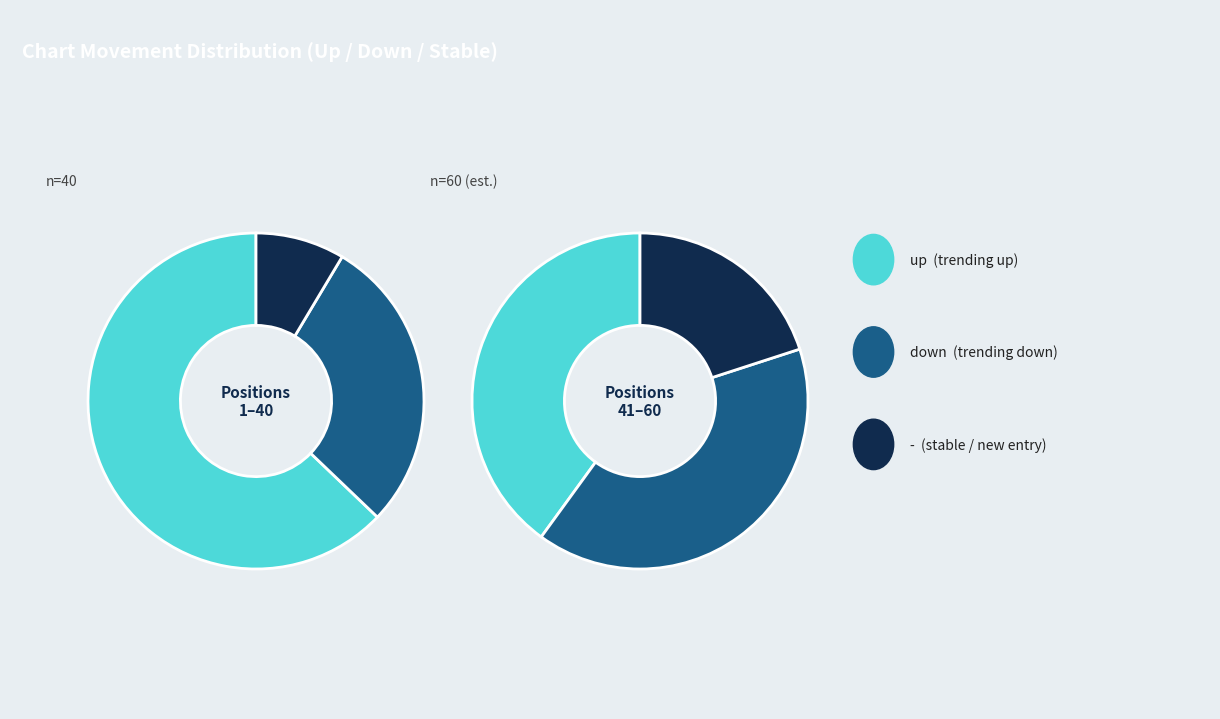

Is the sum of - and down greater than half?

No